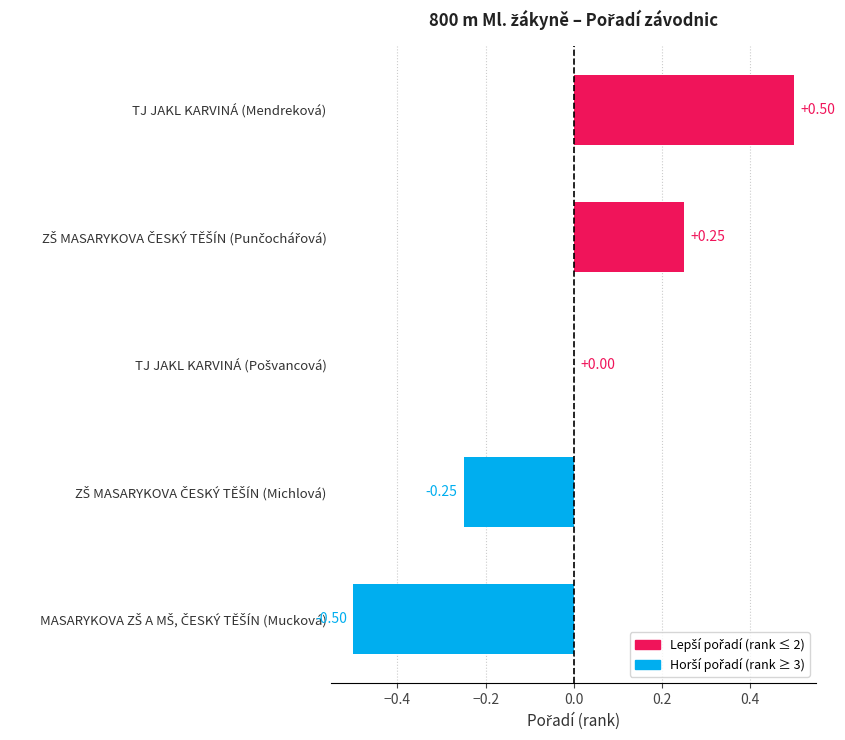

At which category does the chart reach its peak across all series?

TJ JAKL KARVINÁ (Mendreková)